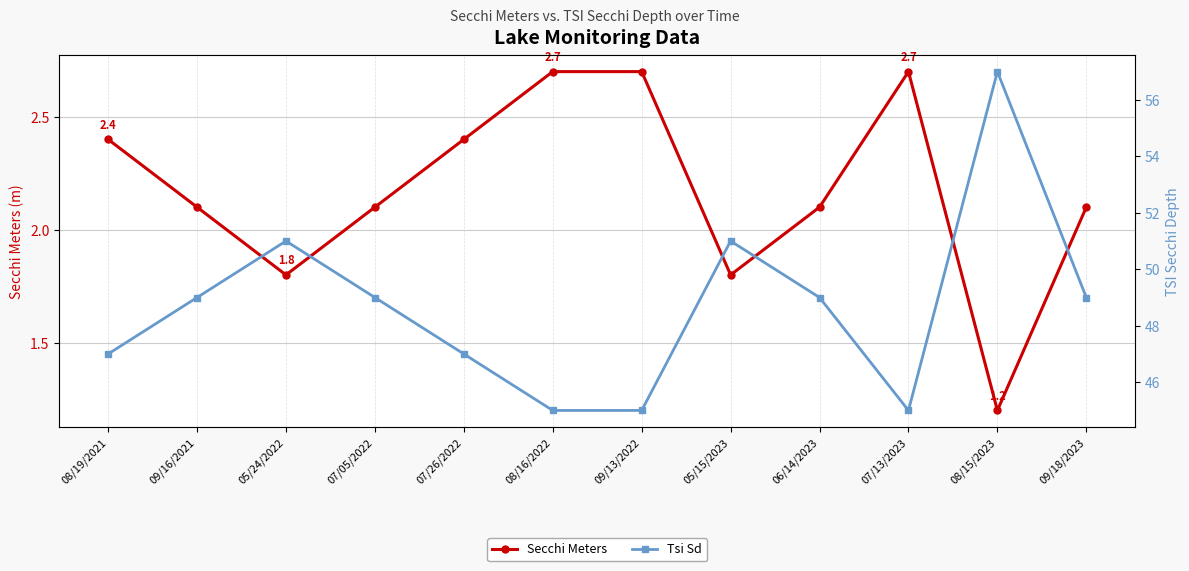

At which category does Secchi Meters reach its first local valley?

05/24/2022